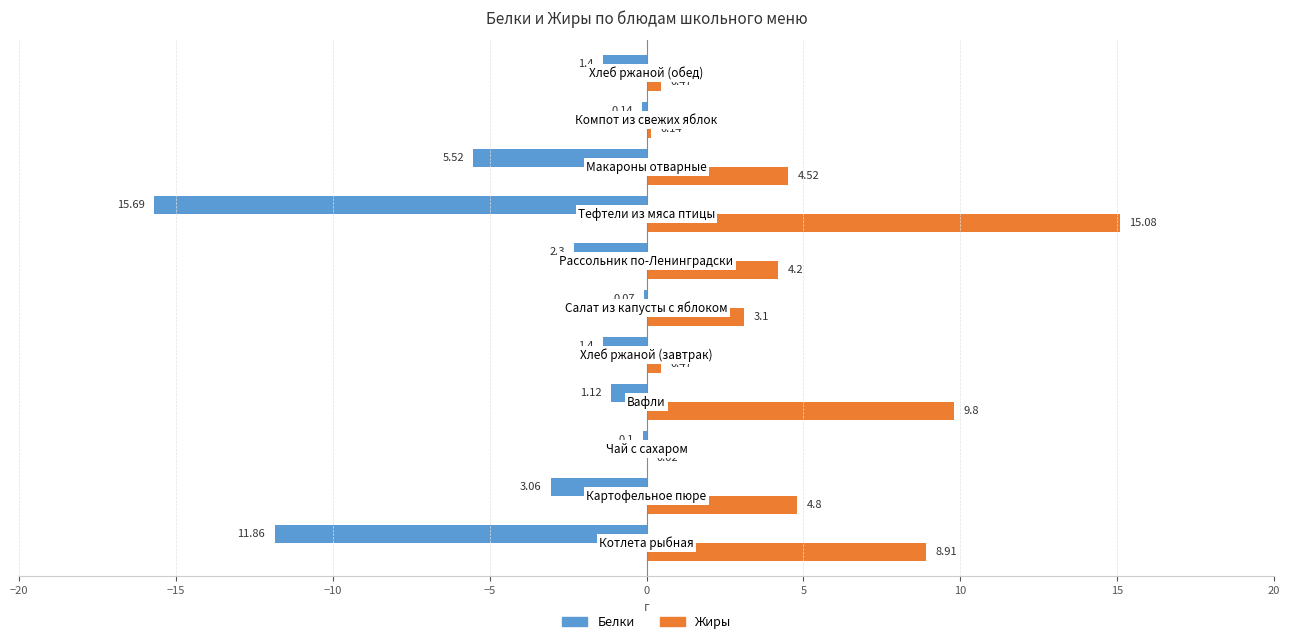

Which series has the largest total across all categories?

Жиры